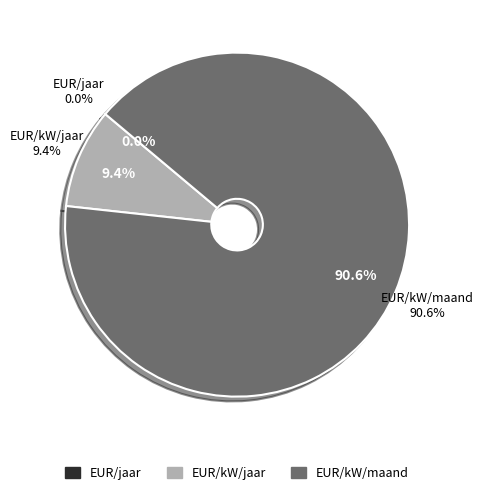

Is it true that EUR/jaar is 0% of the pie?

True